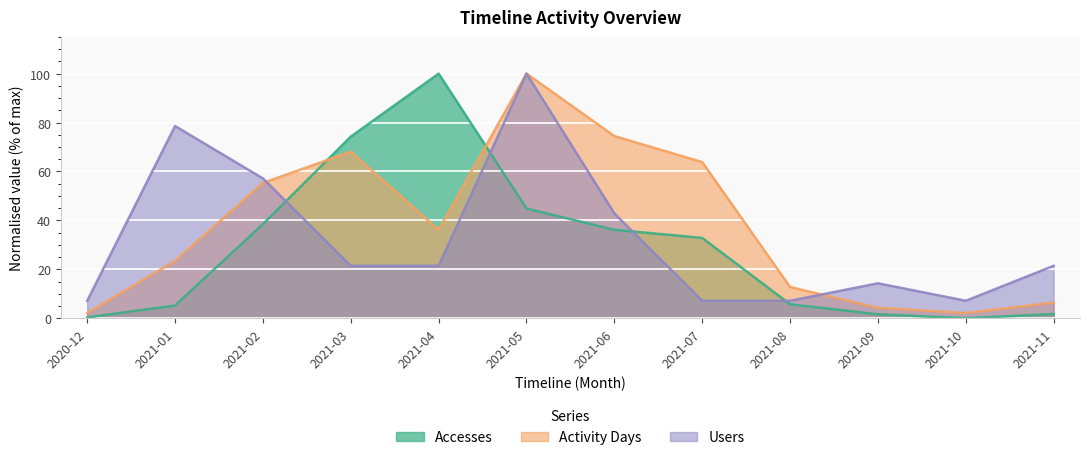

What is the value of the Accesses point at the 6th from the left?

44.8